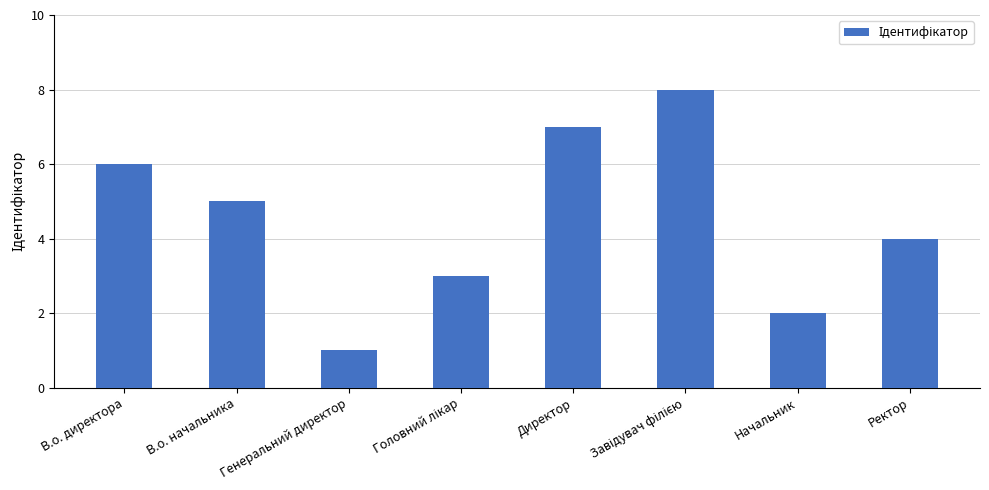

What is the label of the 4th bar from the right?

Директор